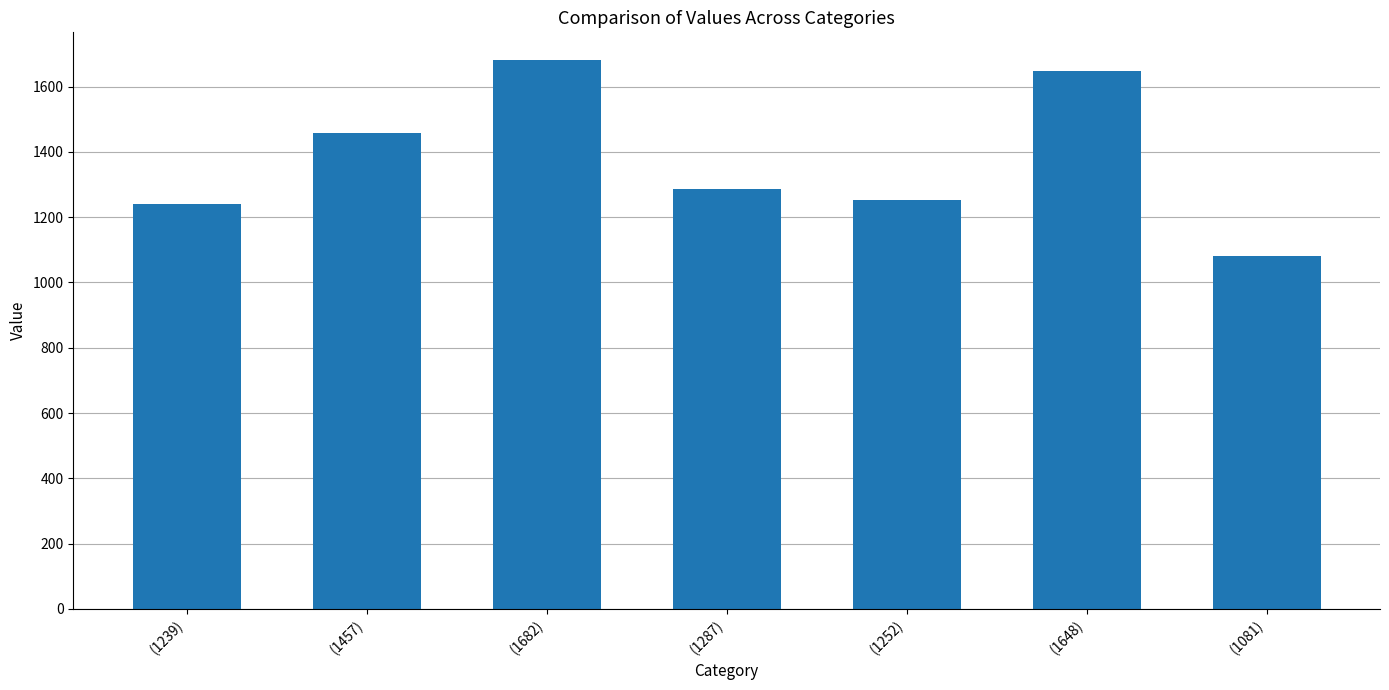

What is the change in value from (1287) to (1081)?

-206